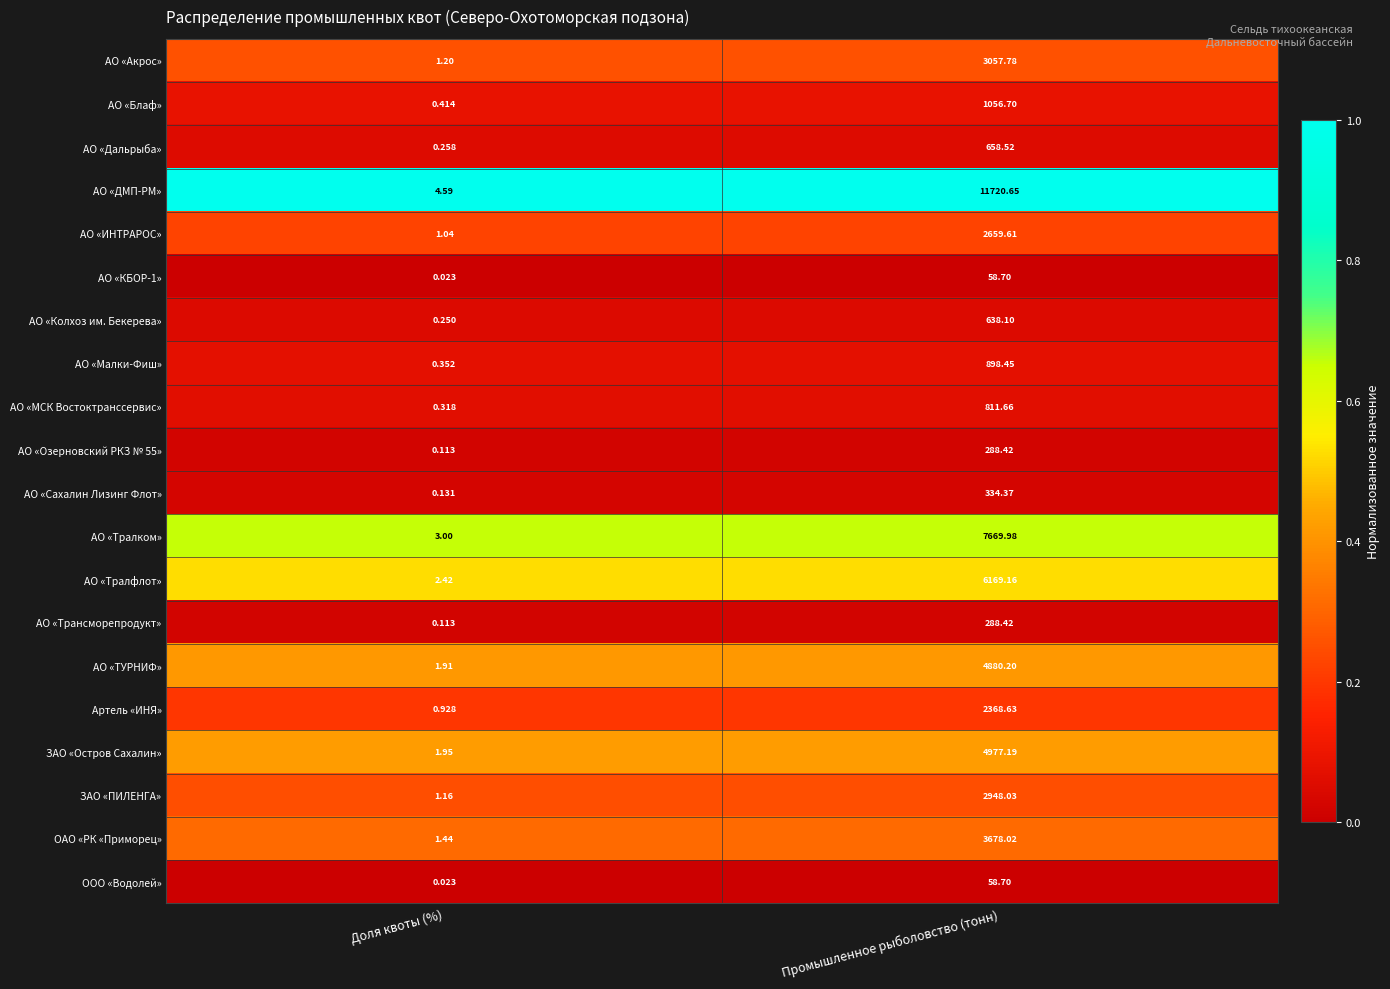

What is the total value across all series at Доля квоты (%)?

21.6